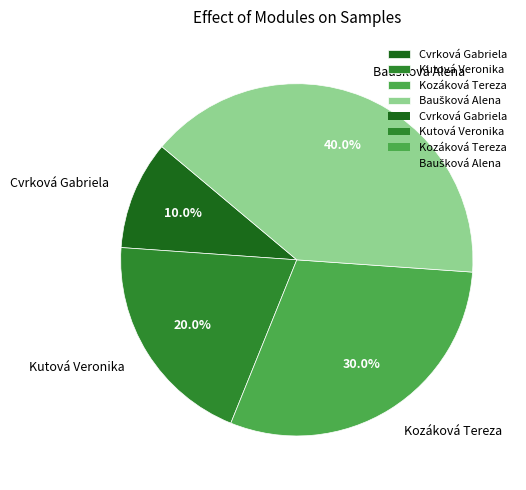

What is the smallest slice in the pie chart?

Cvrková Gabriela